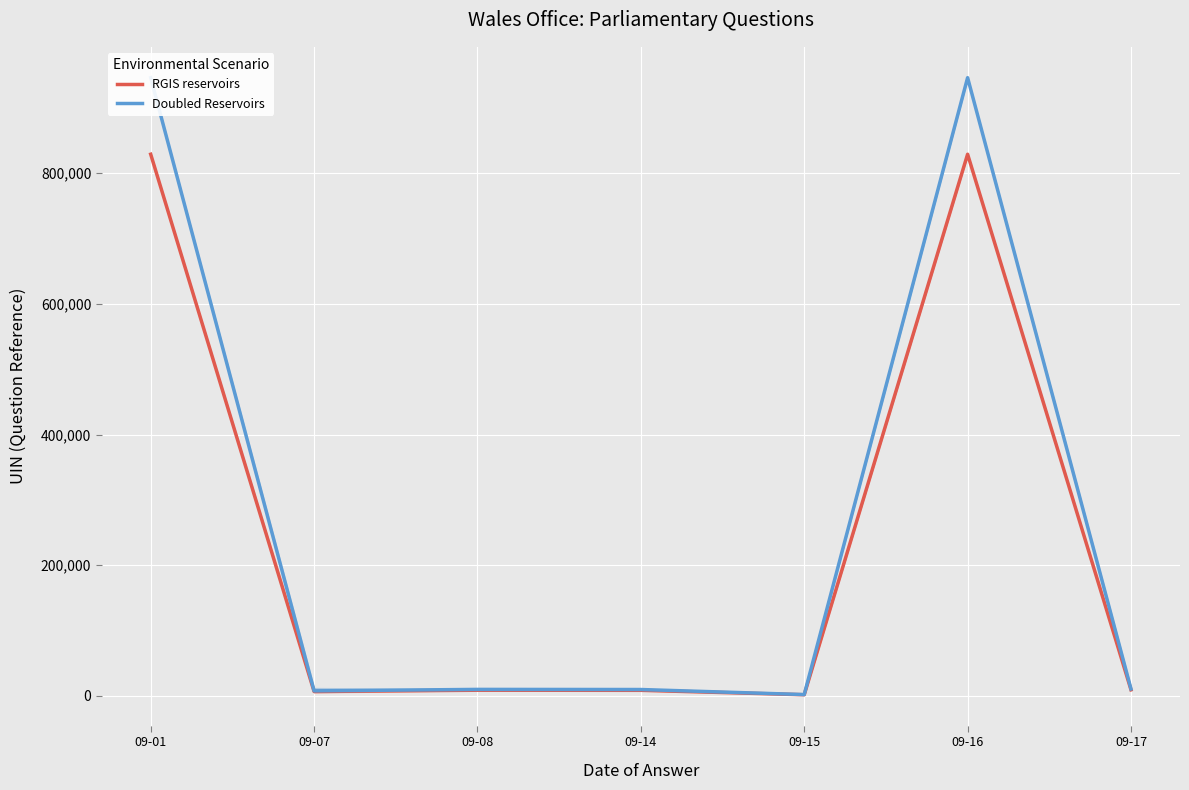

Between 09-15 and 09-07, which is larger?

09-07